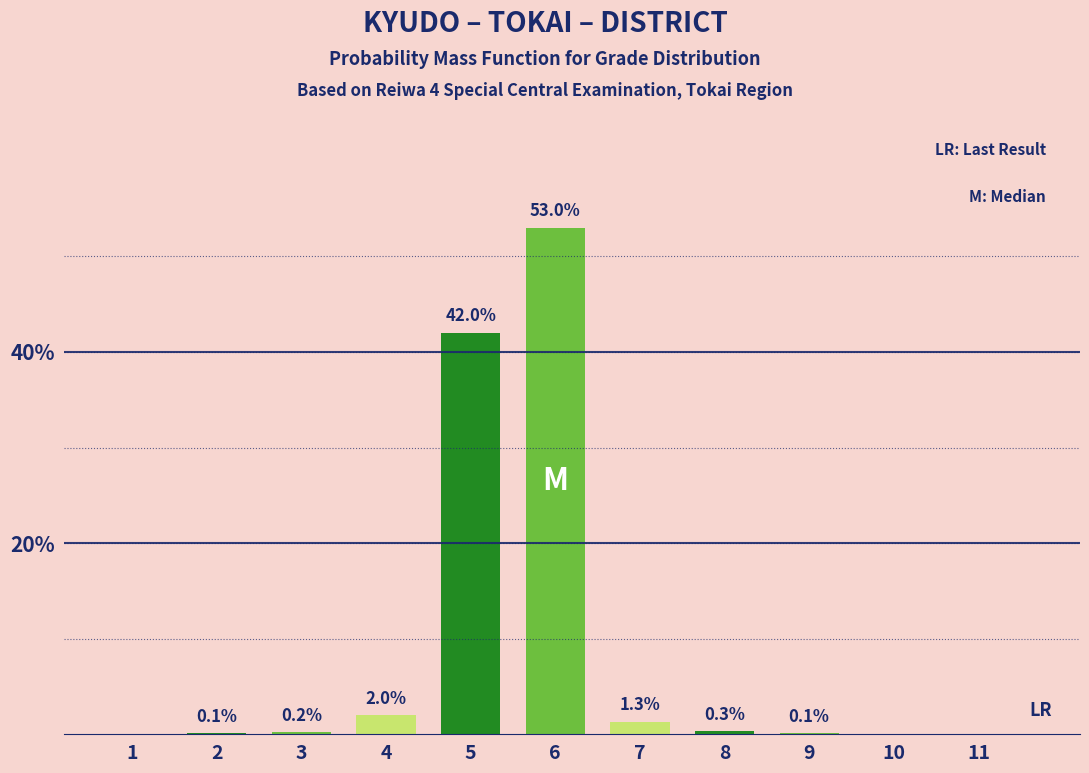

Reading left to right, list all the values displayed in this chart.

1=0.0	2=0.1	3=0.2	4=2.0	5=42.0	6=53.0	7=1.3	8=0.3	9=0.1	10=0.0	11=0.0